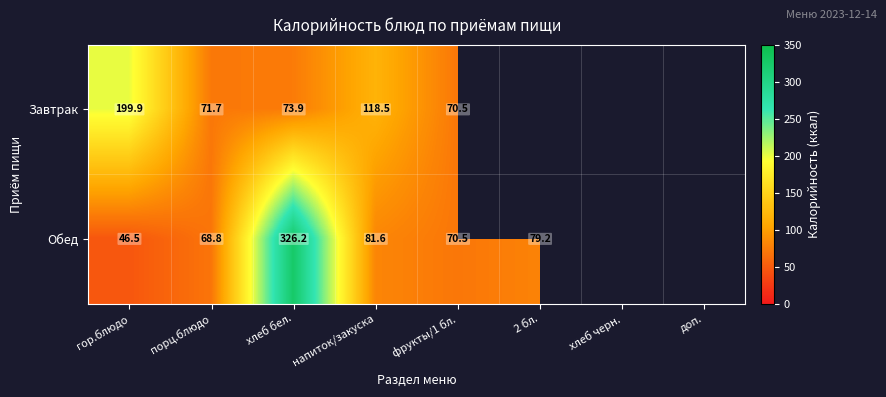

The value of Обед at 2 бл. is 79.2. True or false?

True